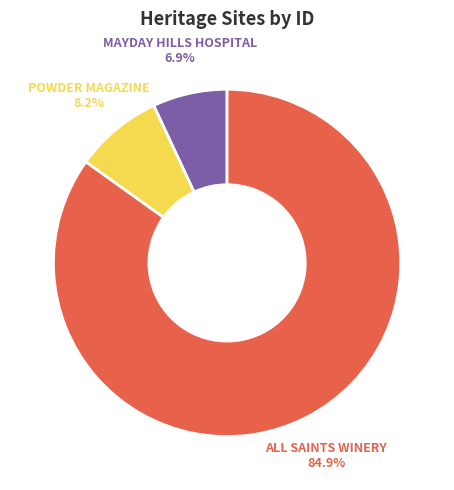

Is it true that MAYDAY HILLS HOSPITAL is 7% of the pie?

True